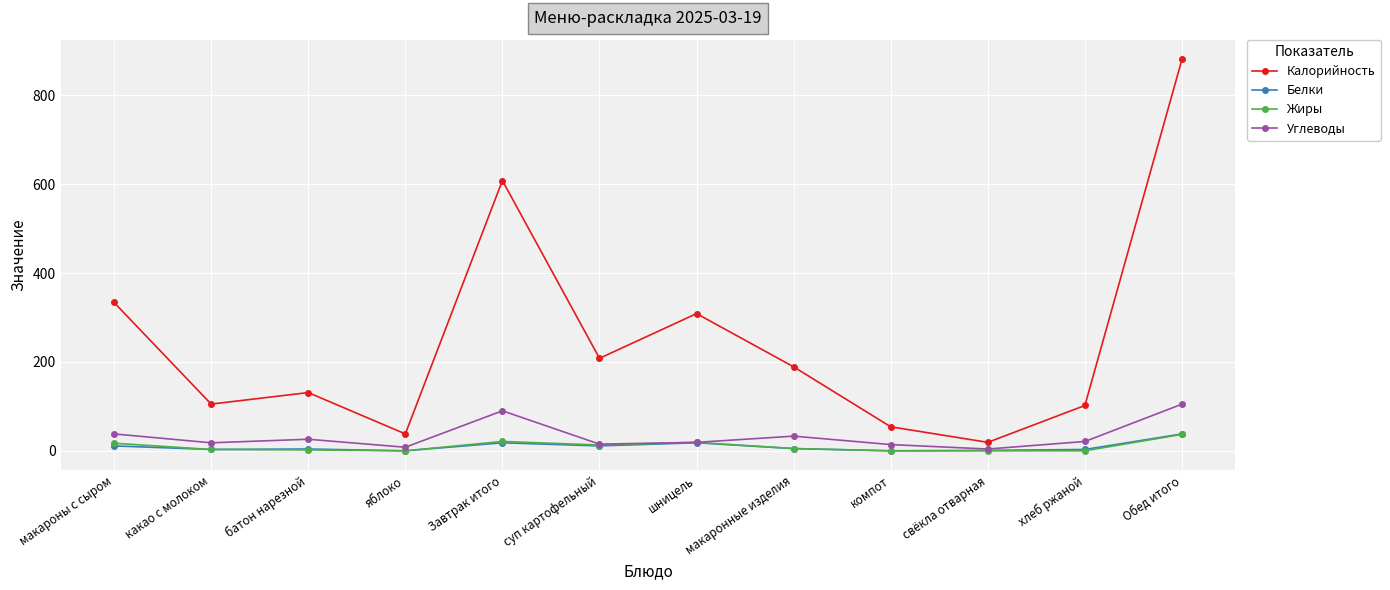

What is the difference between the maximum and minimum values in the Белки series?

38.0